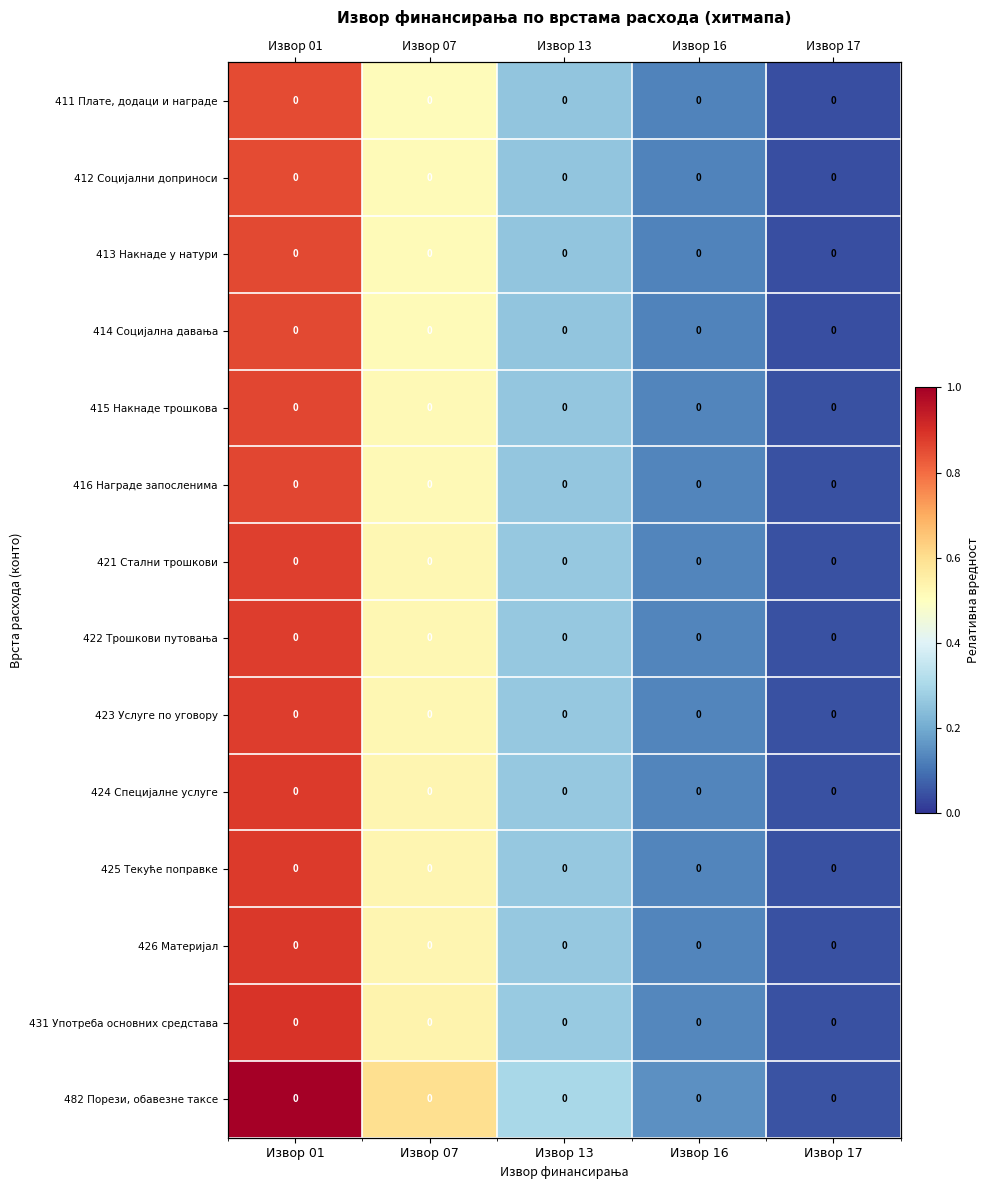

List the labels in order of 482 Порези, обавезне таксе value, largest first.

Извор 01, Извор 07, Извор 13, Извор 16, Извор 17